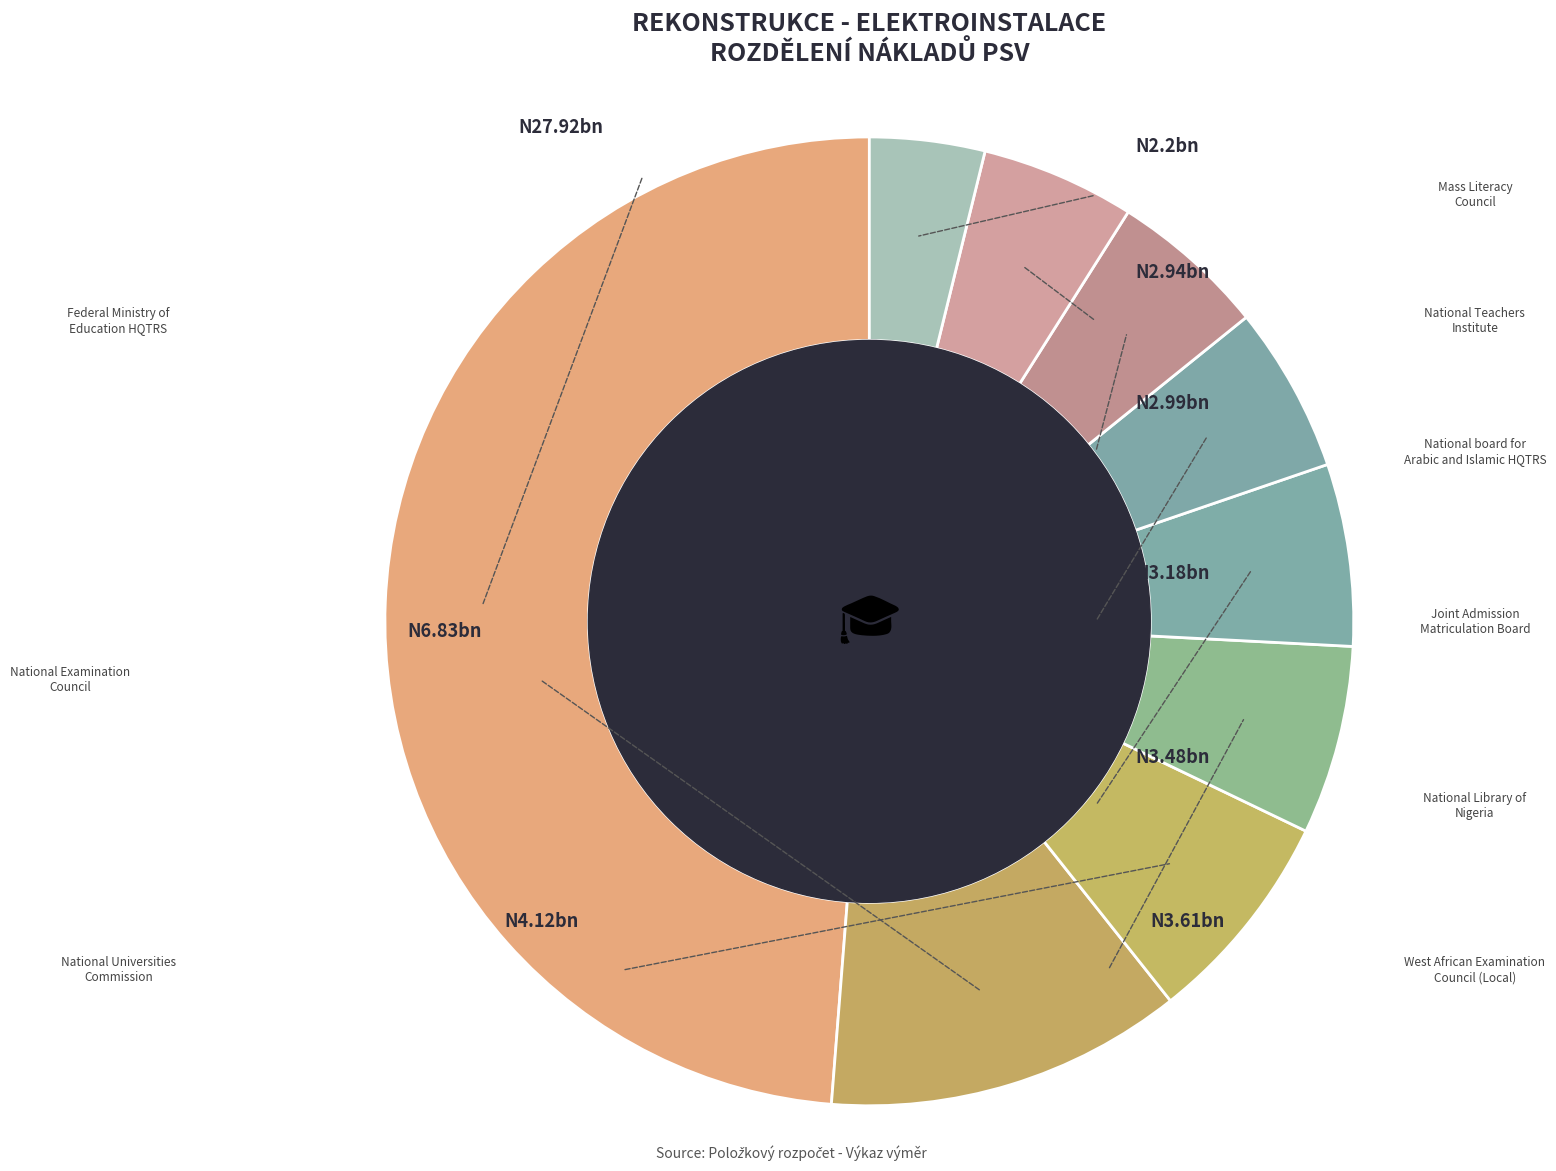

How many slices are in this pie chart?

9